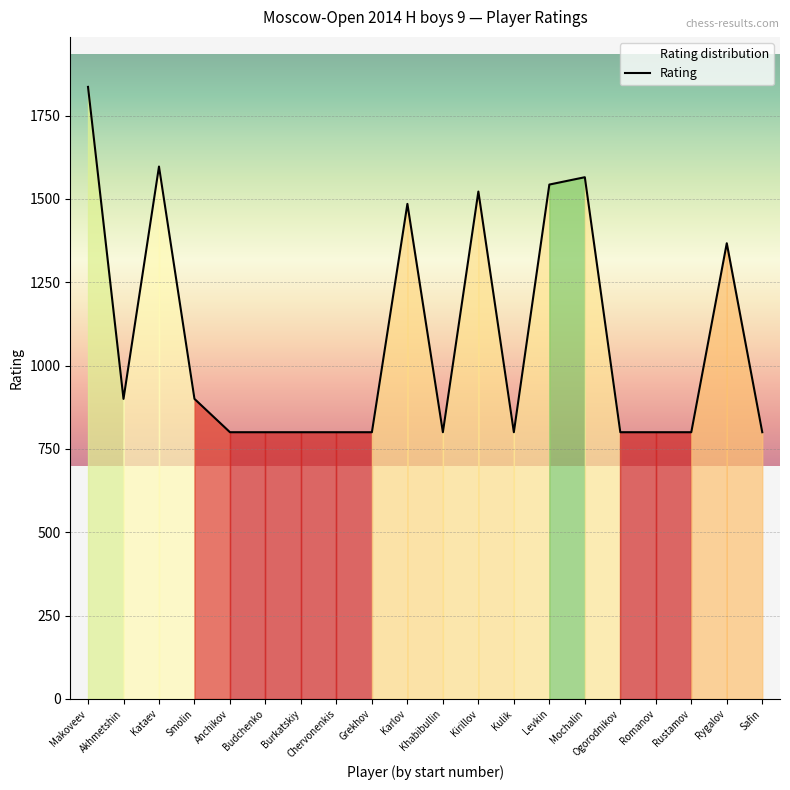

Rank the categories by value from lowest to highest.

Anchikov, Budchenko, Burkatskiy, Chervonenkis, Grekhov, Khabibullin, Kulik, Ogorodnikov, Romanov, Rustamov, Safin, Akhmetshin, Smolin, Rygalov, Karlov, Kirillov, Levkin, Mochalin, Kataev, Makoveev